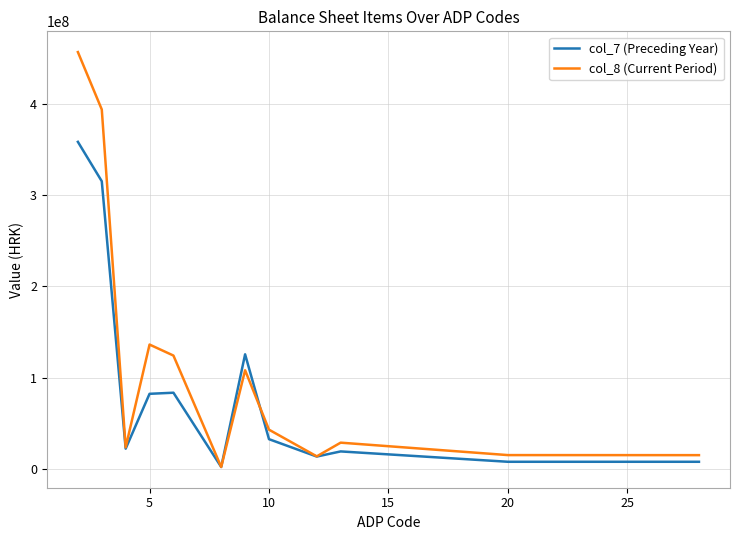

List the series in order of their peak value, highest first.

col_8 (Current Period), col_7 (Preceding Year)